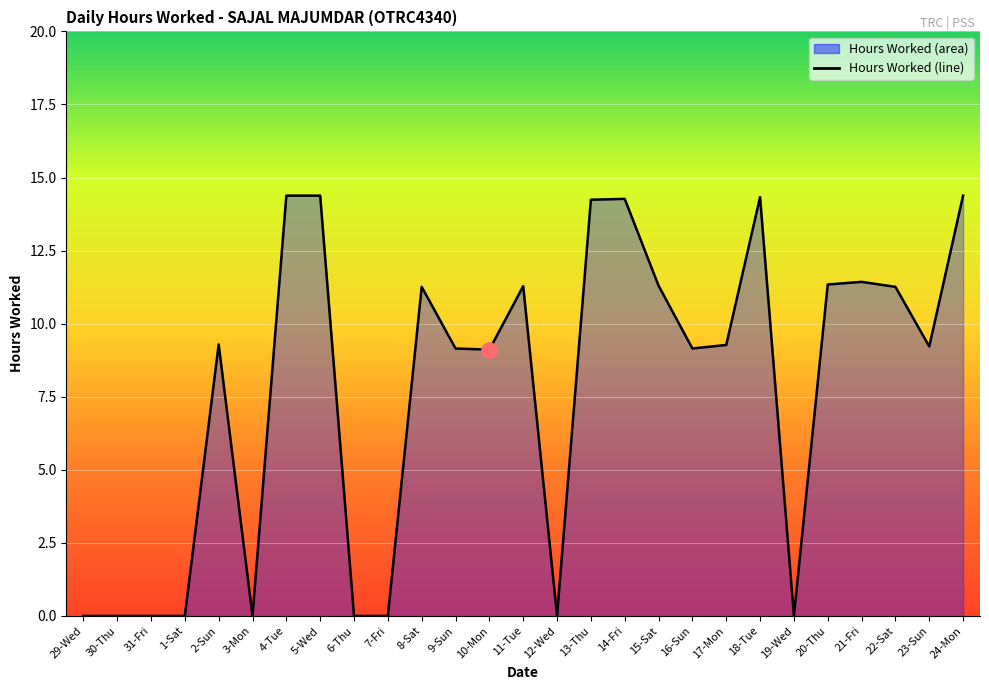

What is the ratio of the value at 18-Tue to the value at 4-Tue?

1.0